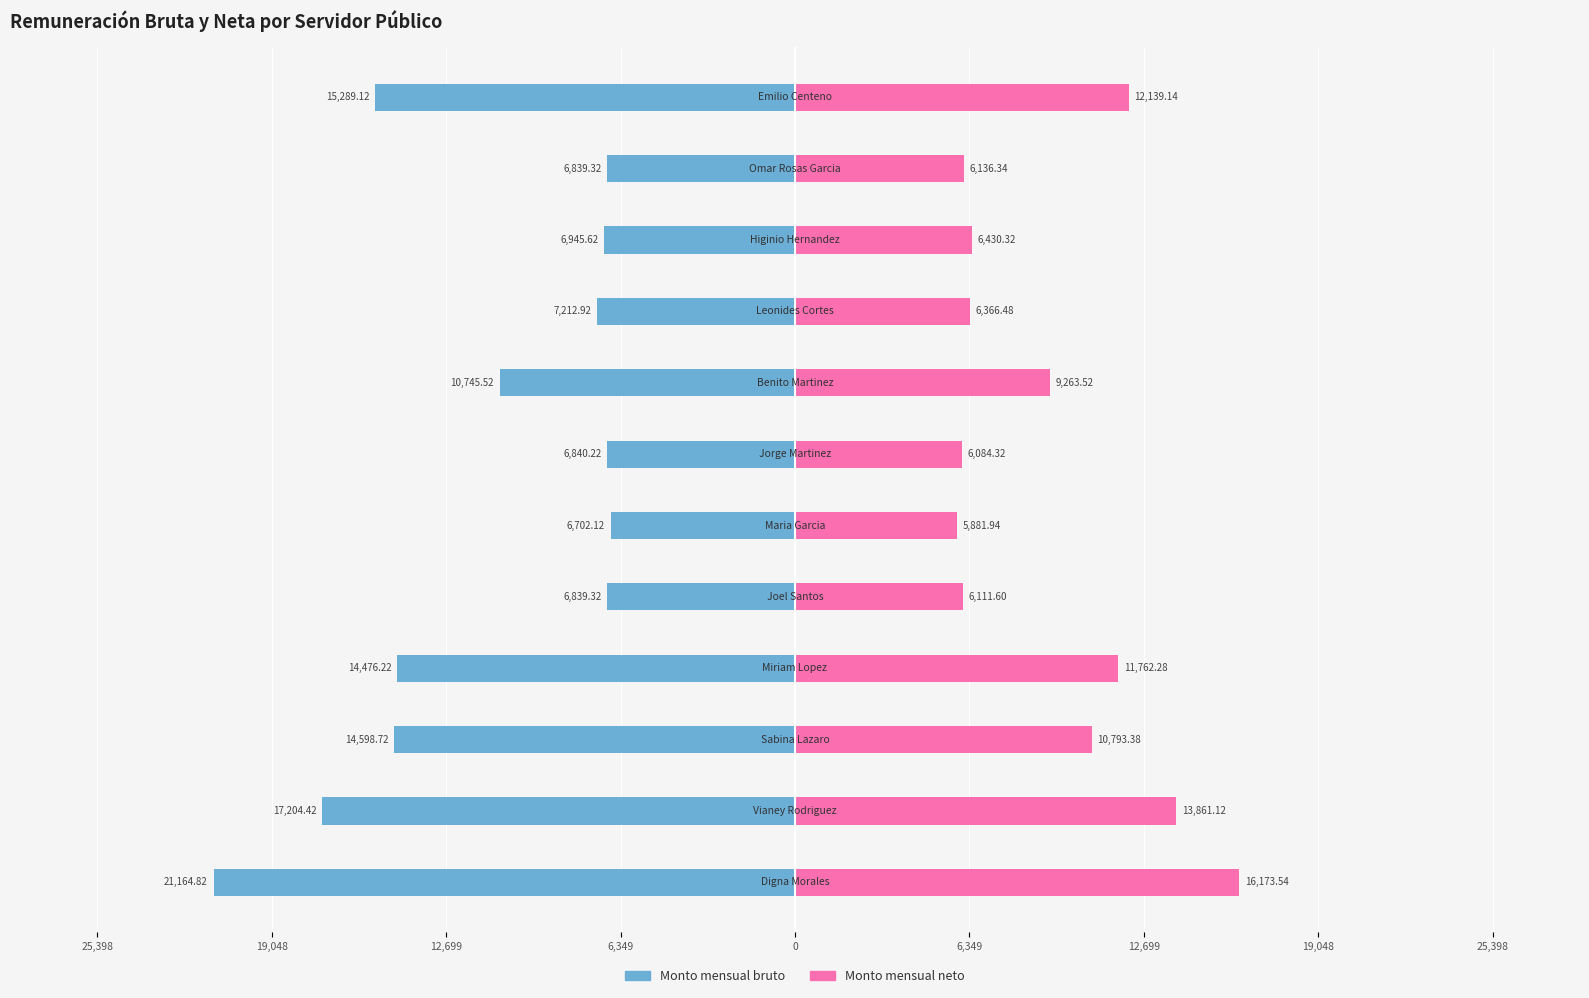

What is the difference between the second highest and second lowest values in the Monto mensual neto series?

7776.8